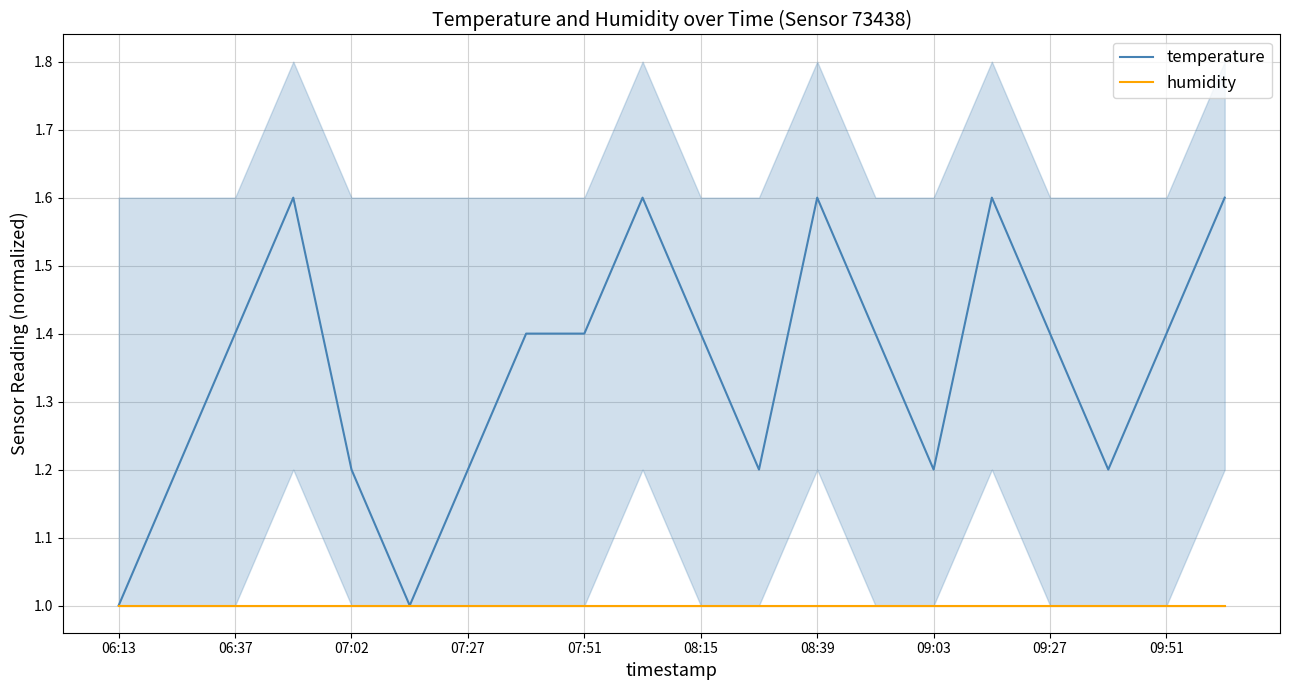

The value of humidity at 09:03 is 1.0. True or false?

True